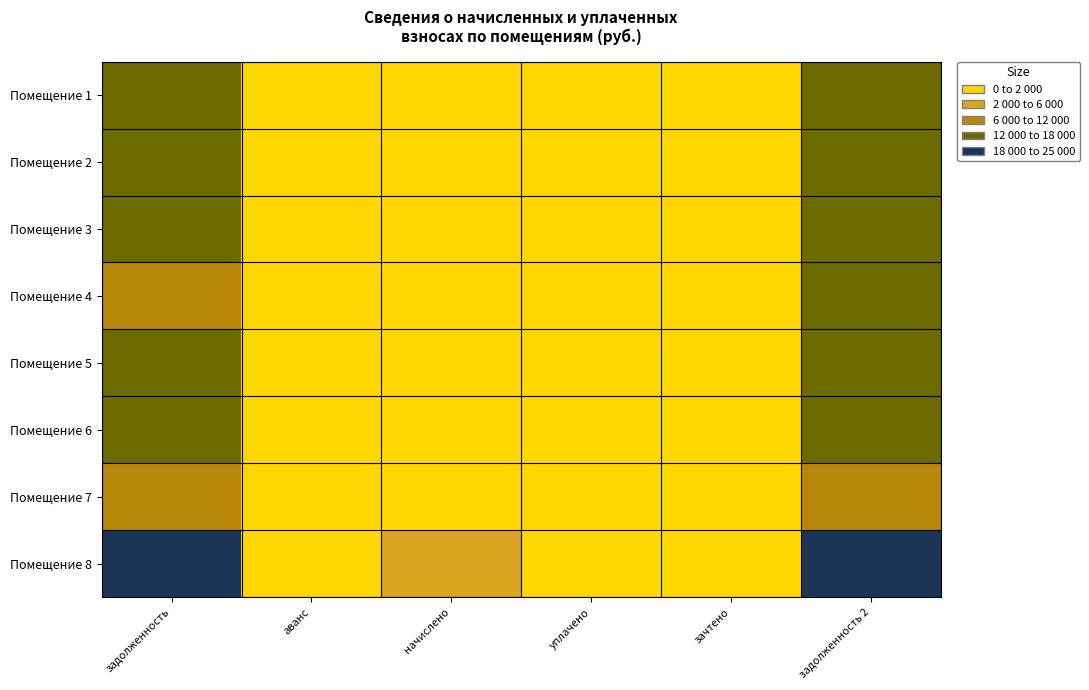

At which category is the sum across all series the highest?

задолженность 2